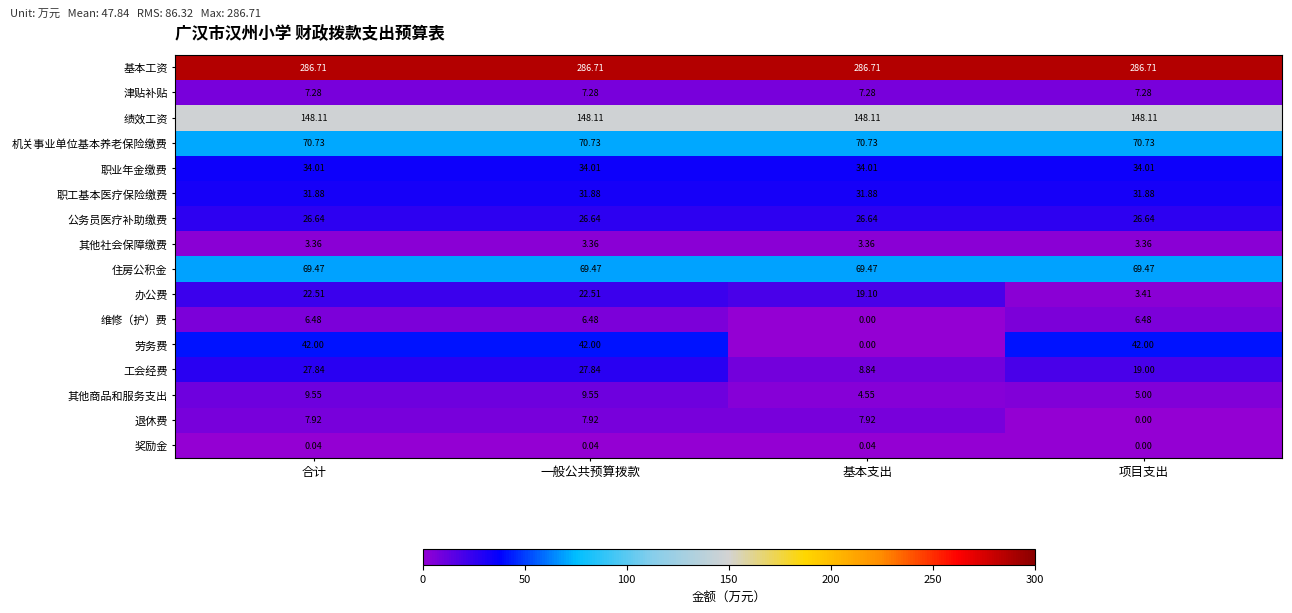

At which label is 办公费 closest to 12?

基本支出